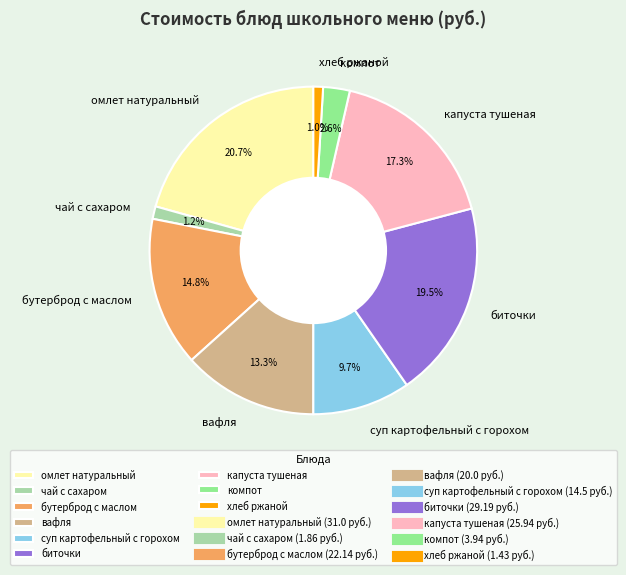

To the nearest percent, what is the combined percentage of капуста тушеная and вафля?

31%